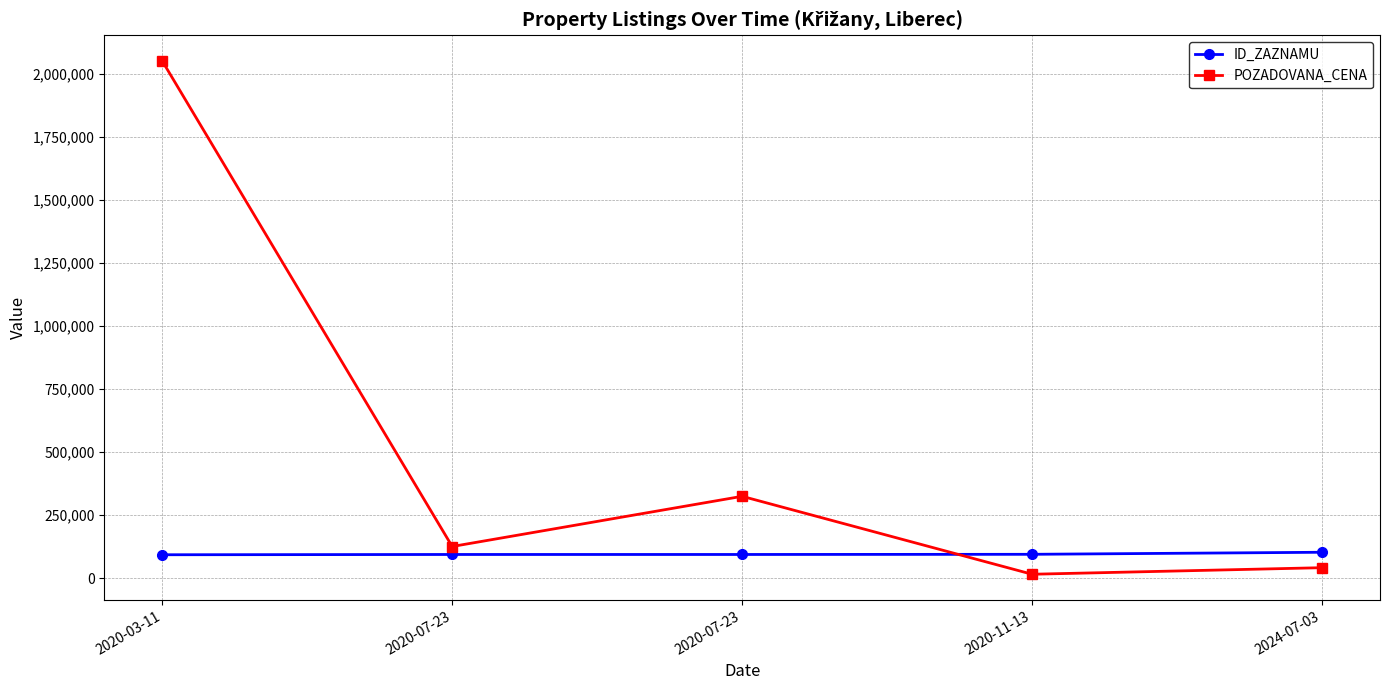

Reading right to left, what are all the values shown in this chart?

ID_ZAZNAMU: 102177	94046	93380	93379	92303
POZADOVANA_CENA: 41000	15000	324000	125000	2050000